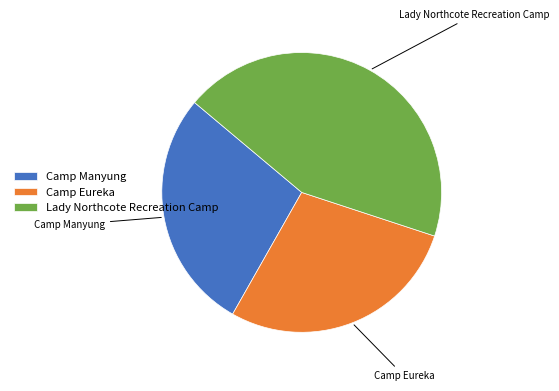

Combined, do Camp Eureka and Lady Northcote Recreation Camp account for over 50%?

Yes